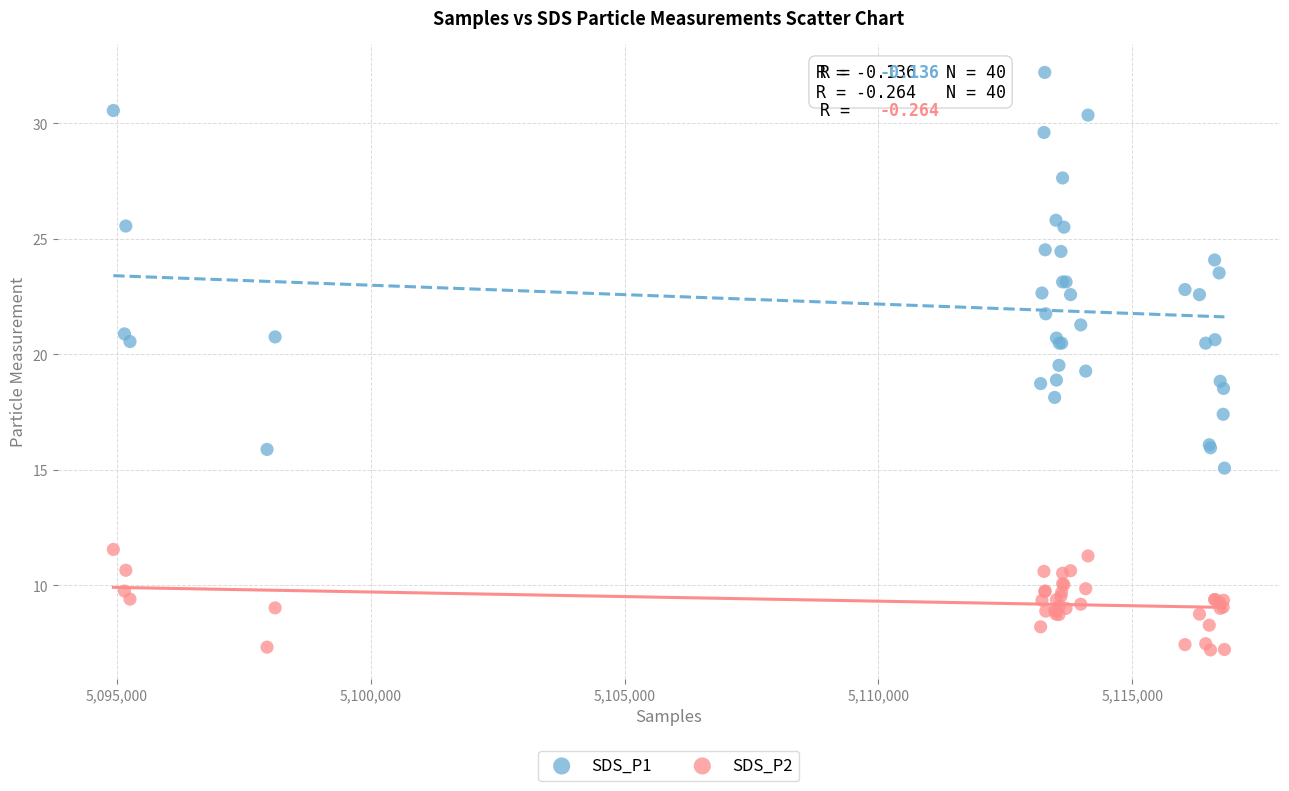

Which series has the largest Y range (max minus min)?

SDS_P1